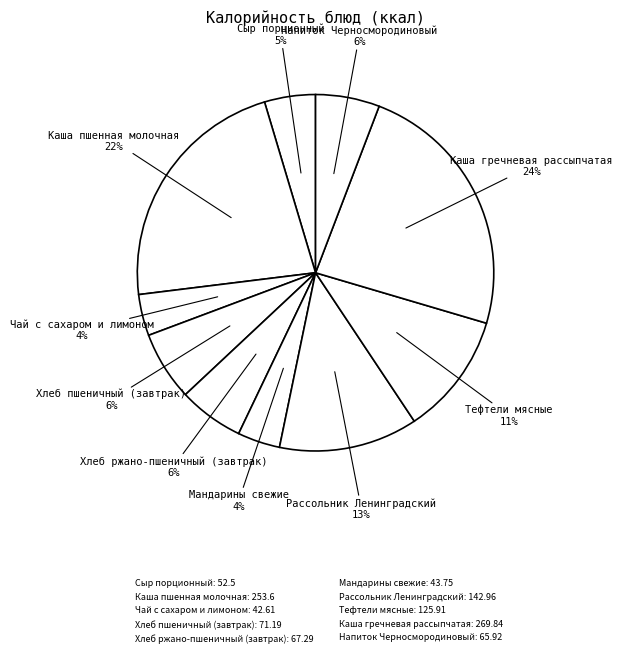

Is it true that Сыр порционный is 5% of the pie?

True